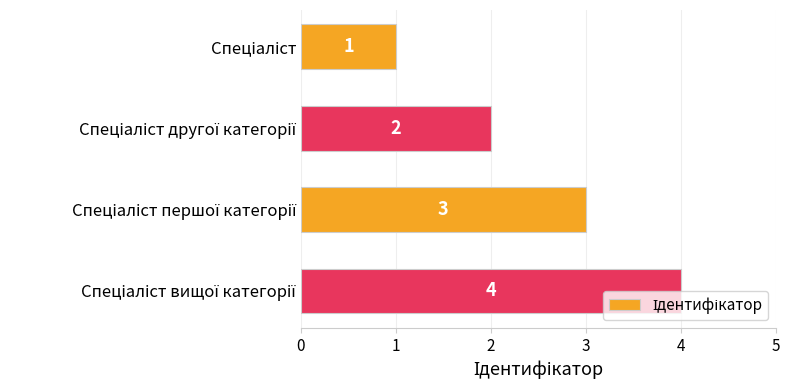

Are the bars grouped side by side (vs. stacked)?

No